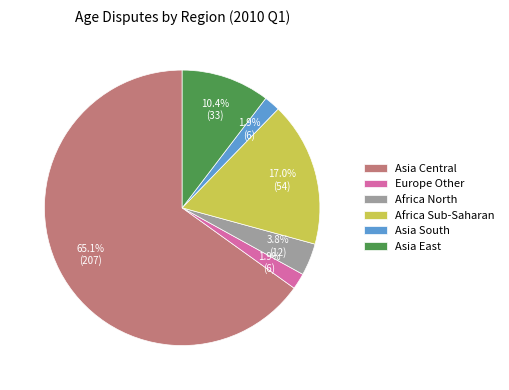

Combined, what portion of the pie is Europe Other and Asia East?

12.3%